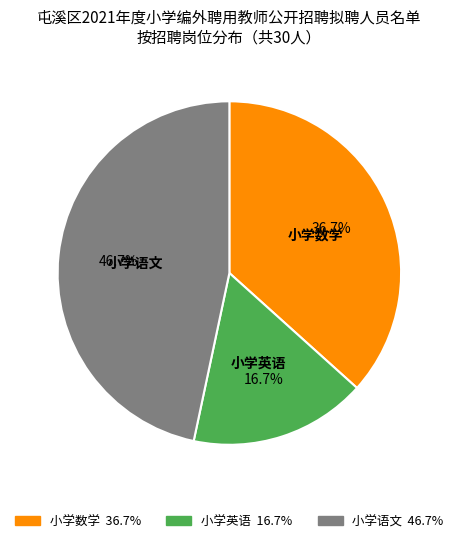

Combined, what portion of the pie is 小学英语 and 小学语文?

63.3%